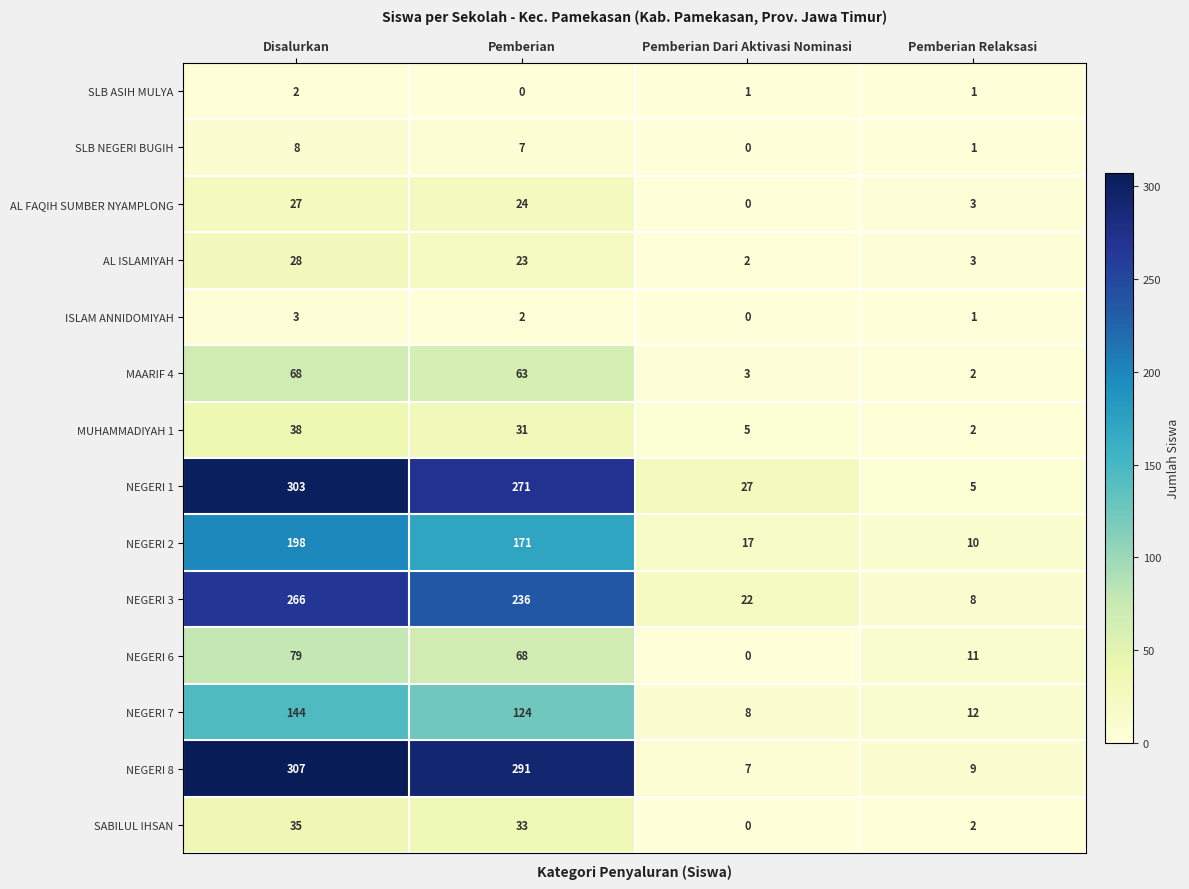

Count the number of categories in the chart.

4